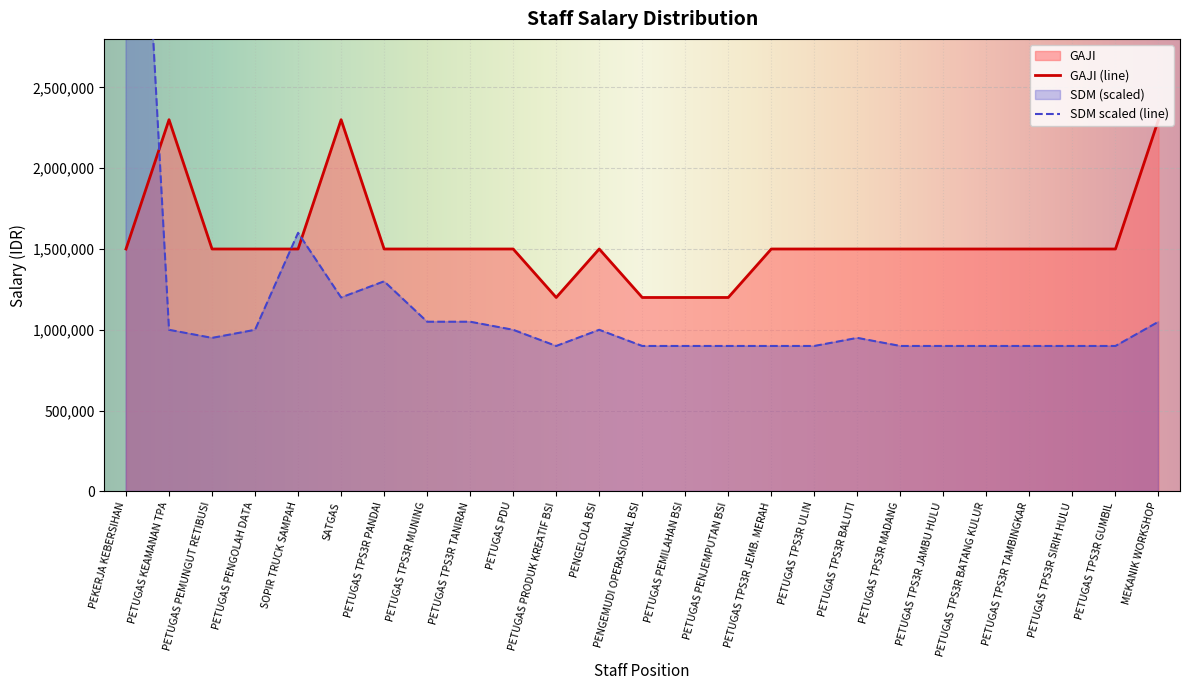

What is the difference between the maximum and second lowest values?

1100000